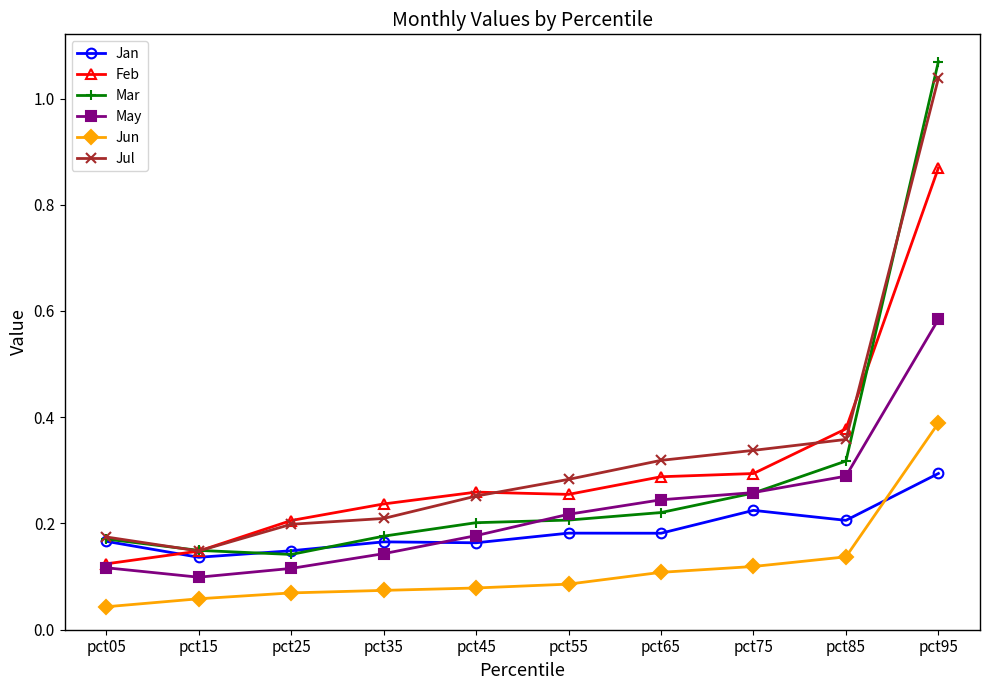

Which series changed the most between pct25 and pct45?

May